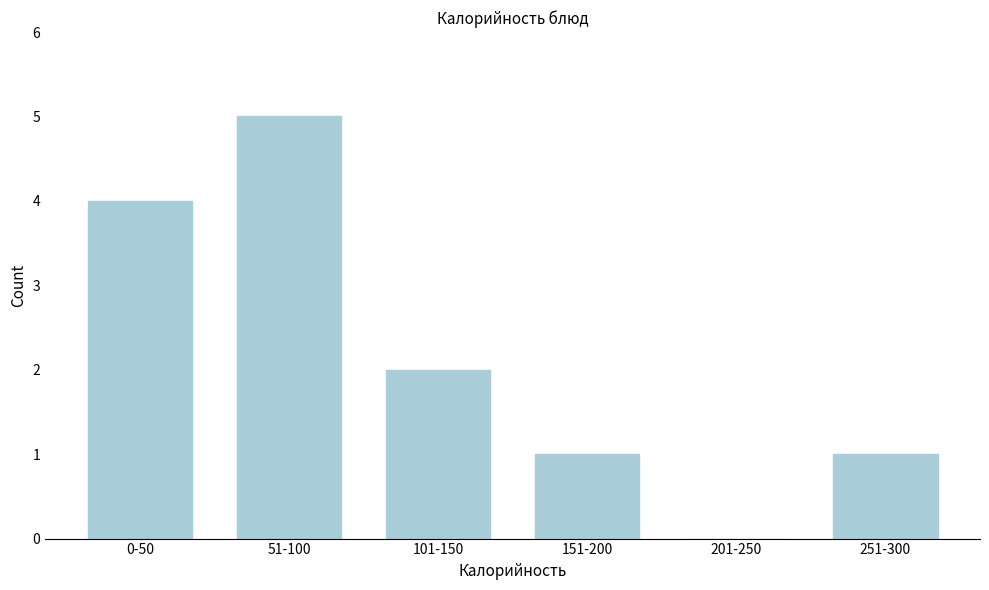

Reading right to left, what are all the values shown in this chart?

251-300=1	201-250=0	151-200=1	101-150=2	51-100=5	0-50=4